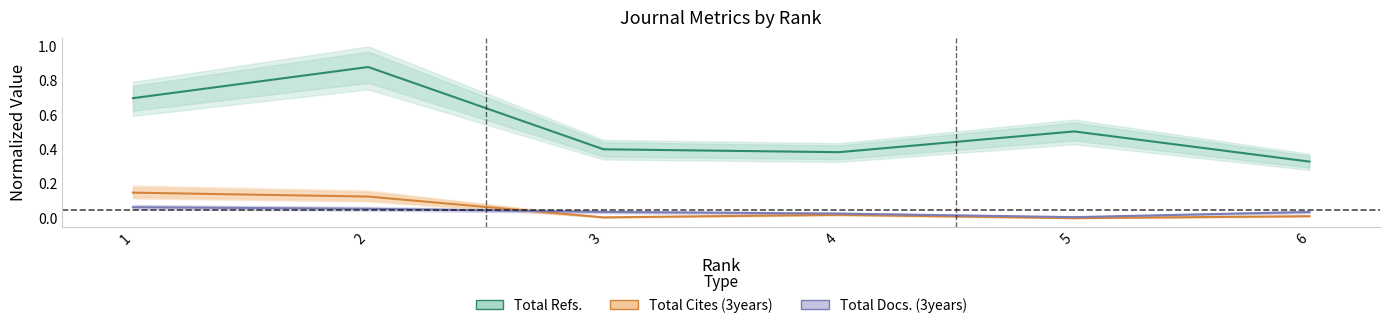

How many categories are shown in the chart?

6